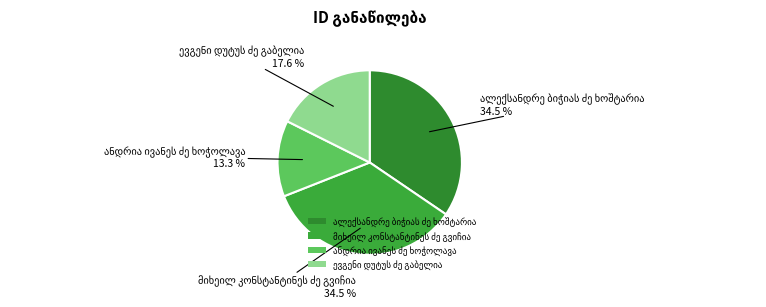

Is there a majority slice in this chart?

No